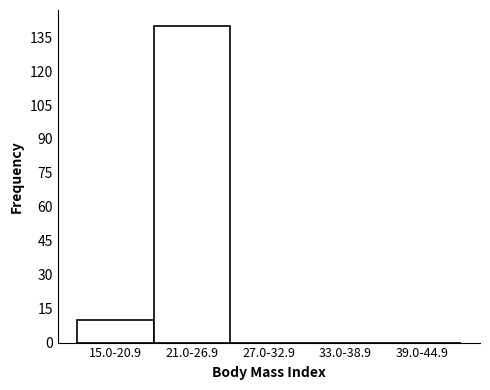

Reading right to left, extract all data points from this chart.

39.0-44.9=0	33.0-38.9=0	27.0-32.9=0	21.0-26.9=140	15.0-20.9=10